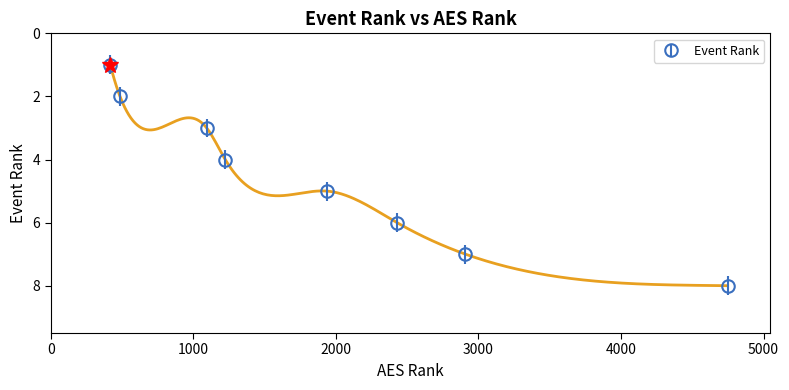

What is the smallest value displayed?

1